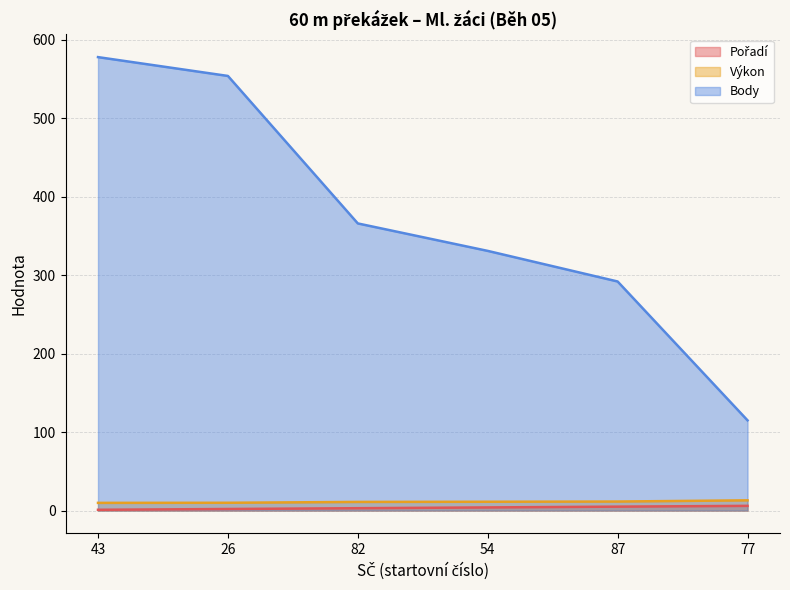

True or false: Body has a value of 494.2 at 82.

False